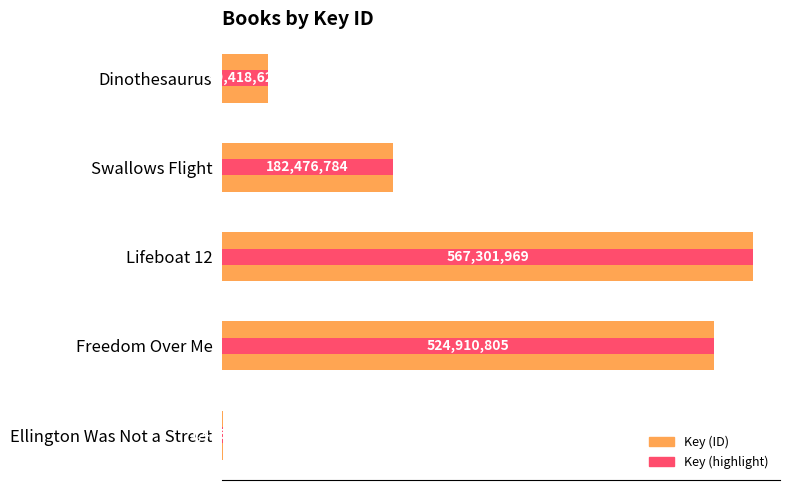

Rank the categories by Key (highlight) value from highest to lowest.

Lifeboat 12, Freedom Over Me, Swallows Flight, Dinothesaurus, Ellington Was Not a Street